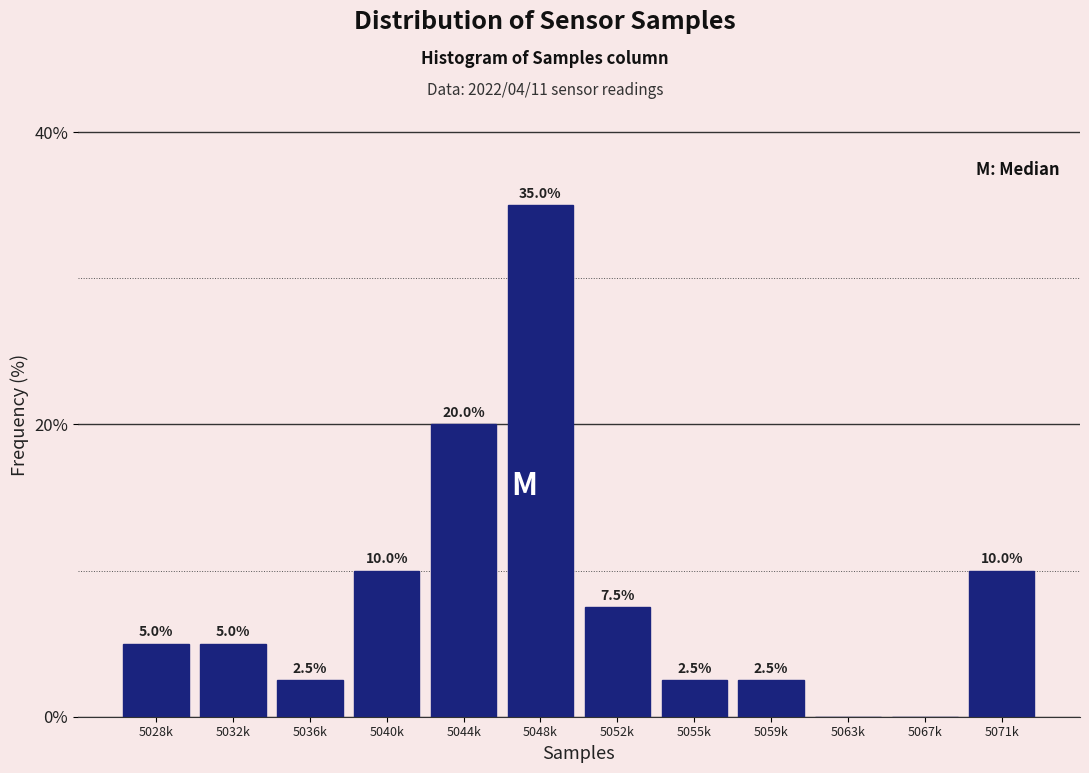

Reading right to left, transcribe all the data shown in this chart.

5071k=10.0	5067k=0.0	5063k=0.0	5059k=2.5	5055k=2.5	5052k=7.5	5048k=35.0	5044k=20.0	5040k=10.0	5036k=2.5	5032k=5.0	5028k=5.0